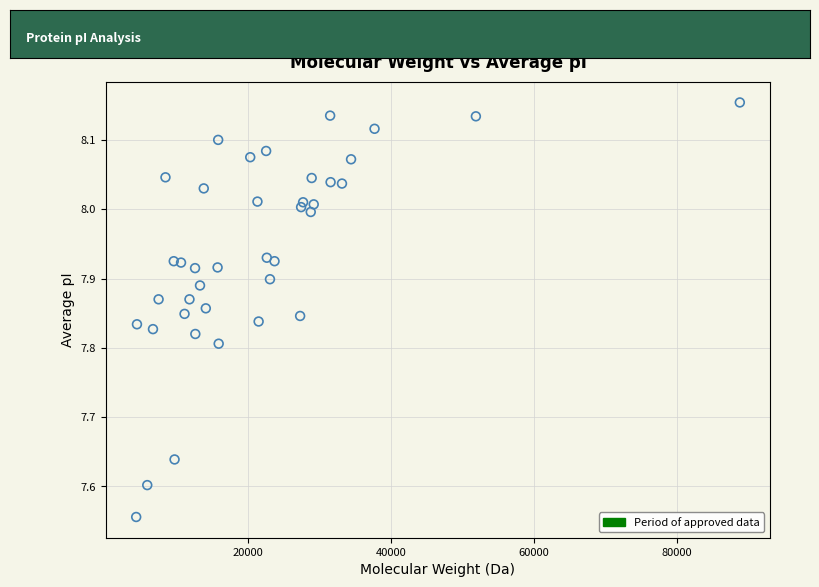

What is the range of X values (max minus min)?

84502.9